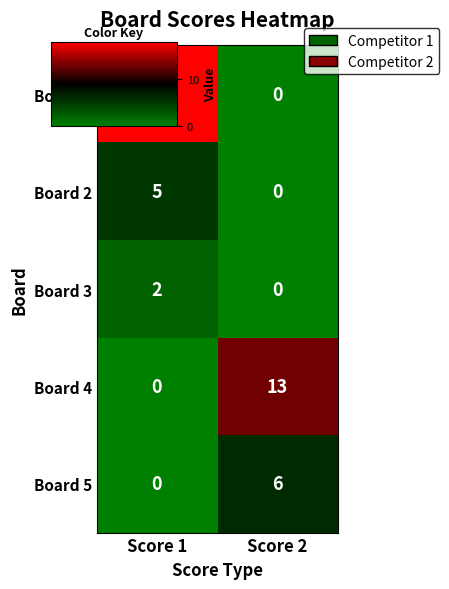

Which series changed the most between Score 1 and Score 2?

Board 1